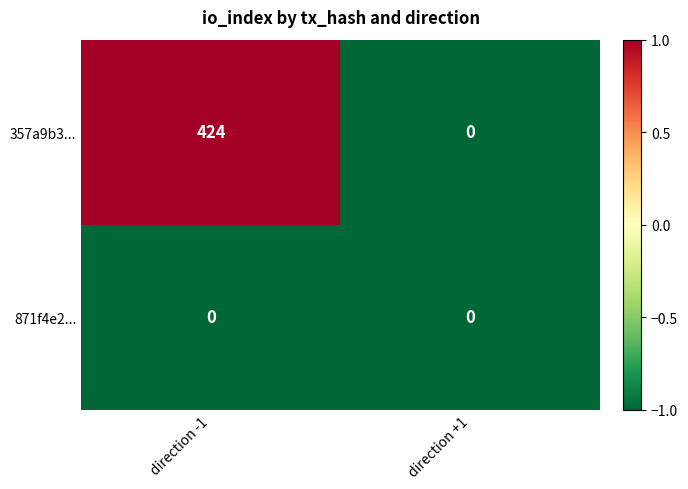

What is the average value of the 357a9b3... series?

212